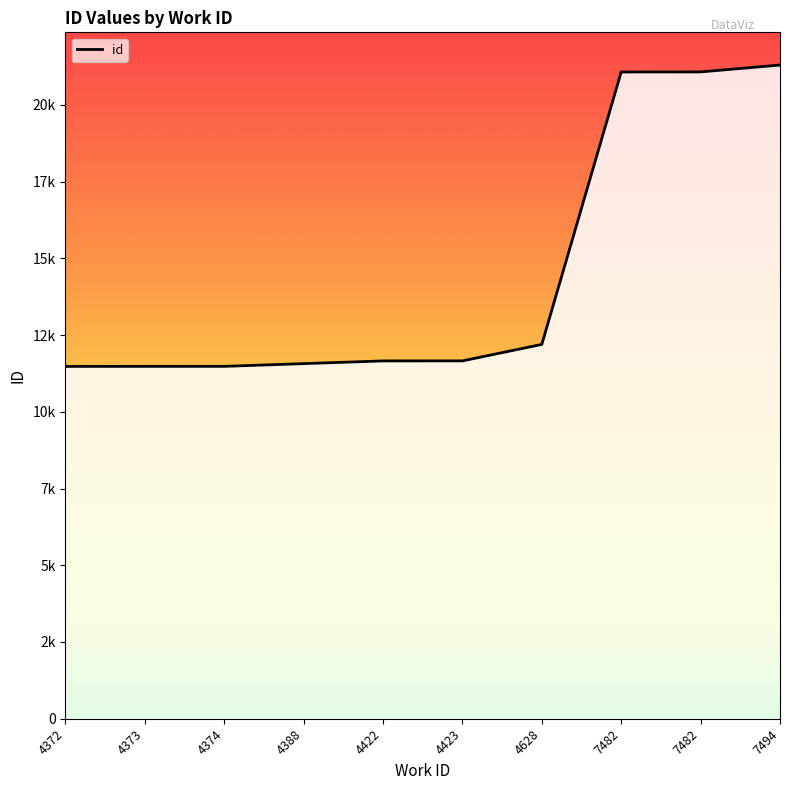

What is the change in value from 4374 to 4628?

+715